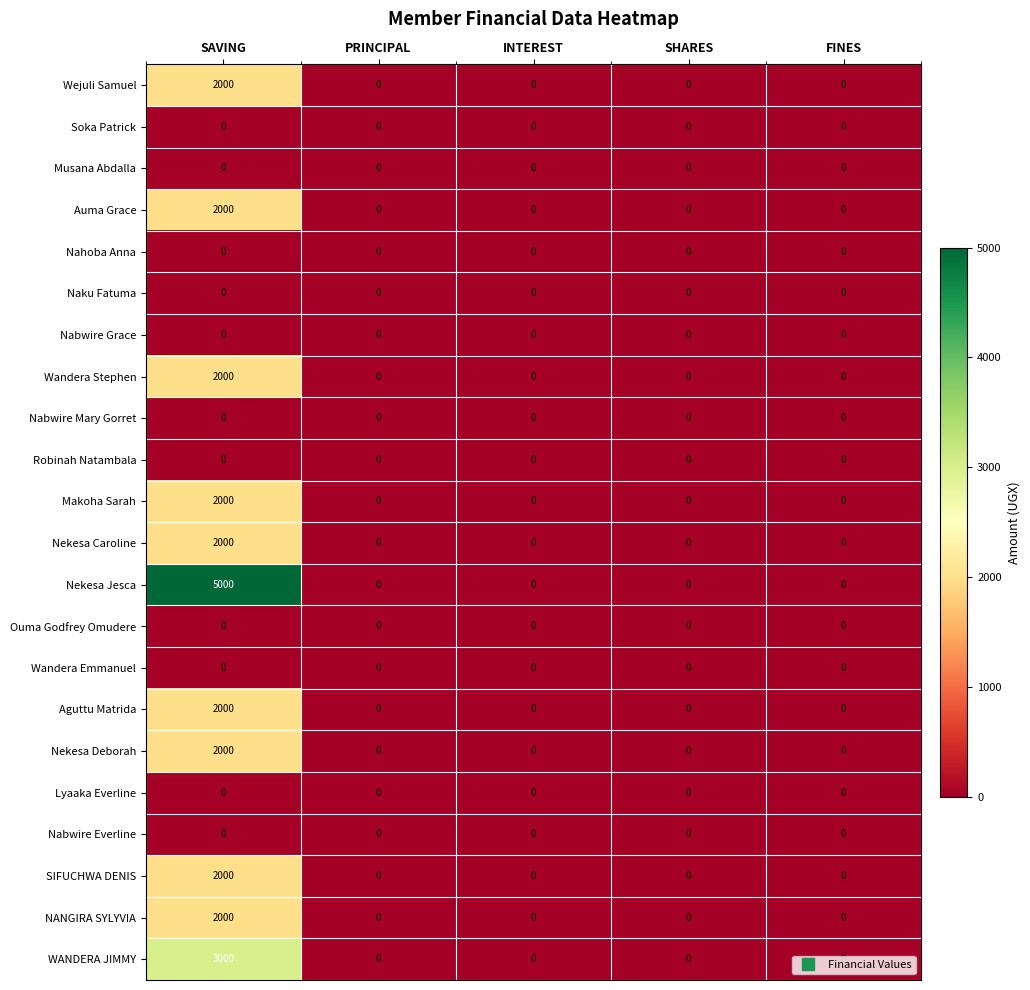

At which category does the chart reach its peak across all series?

SAVING